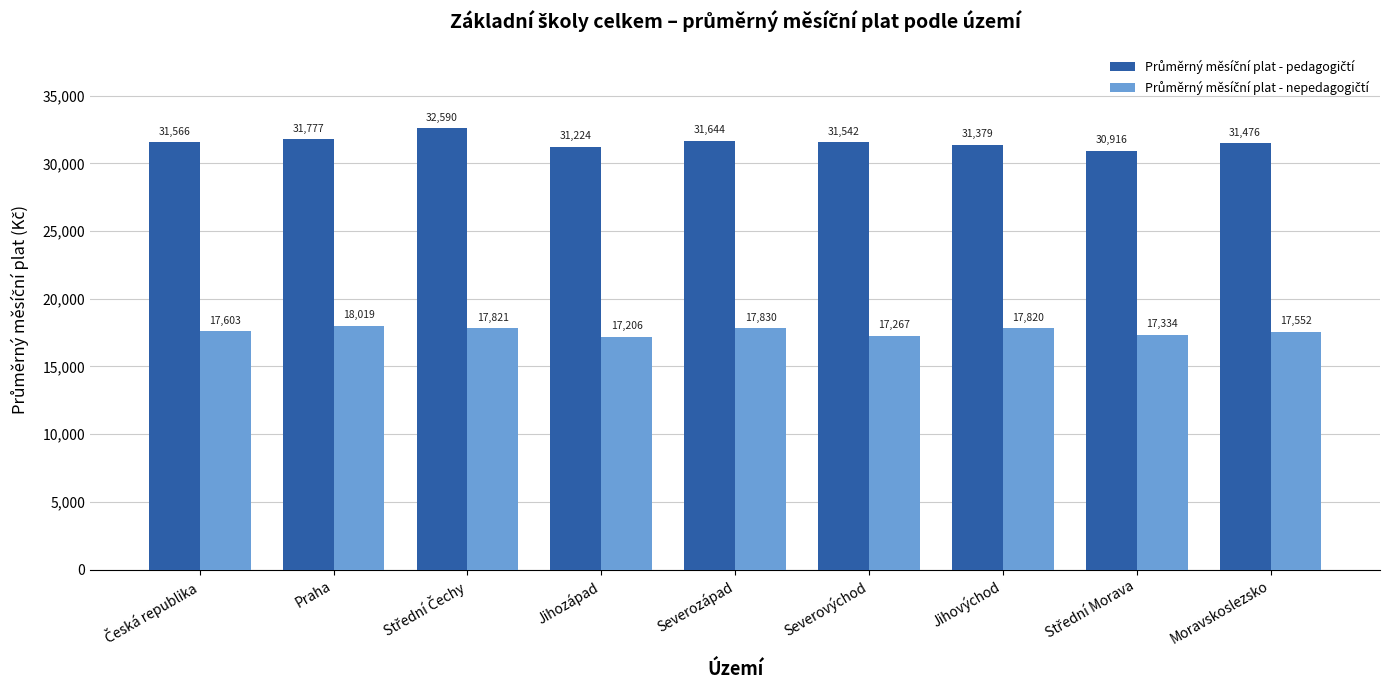

At which category does the chart reach its minimum across all series?

Jihozápad